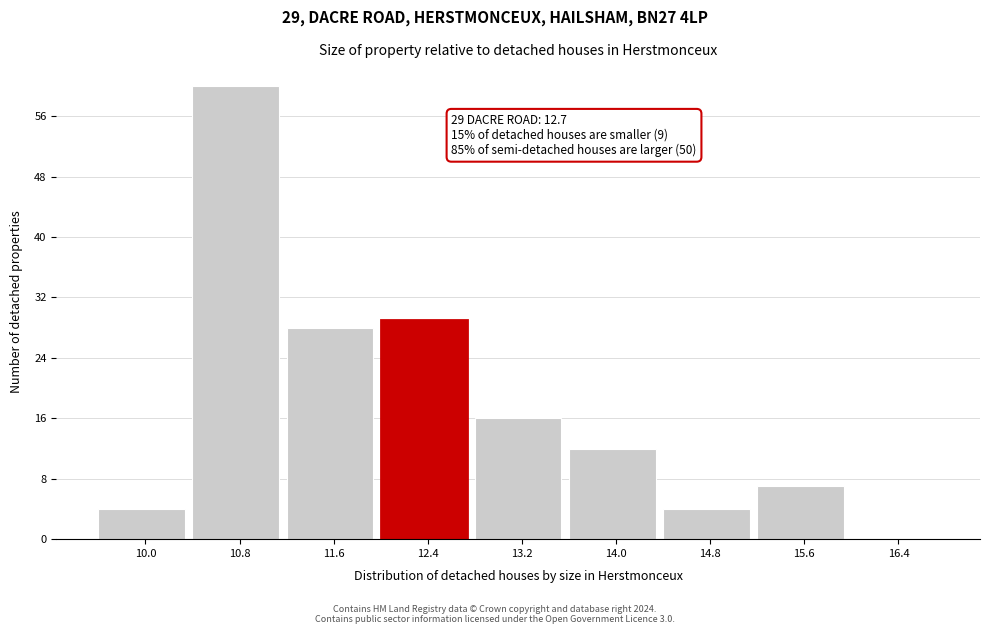

Reading right to left, transcribe all the data shown in this chart.

16.4=0	15.6=7	14.8=4	14.0=12	13.2=16	12.4=29	11.6=28	10.8=60	10.0=4